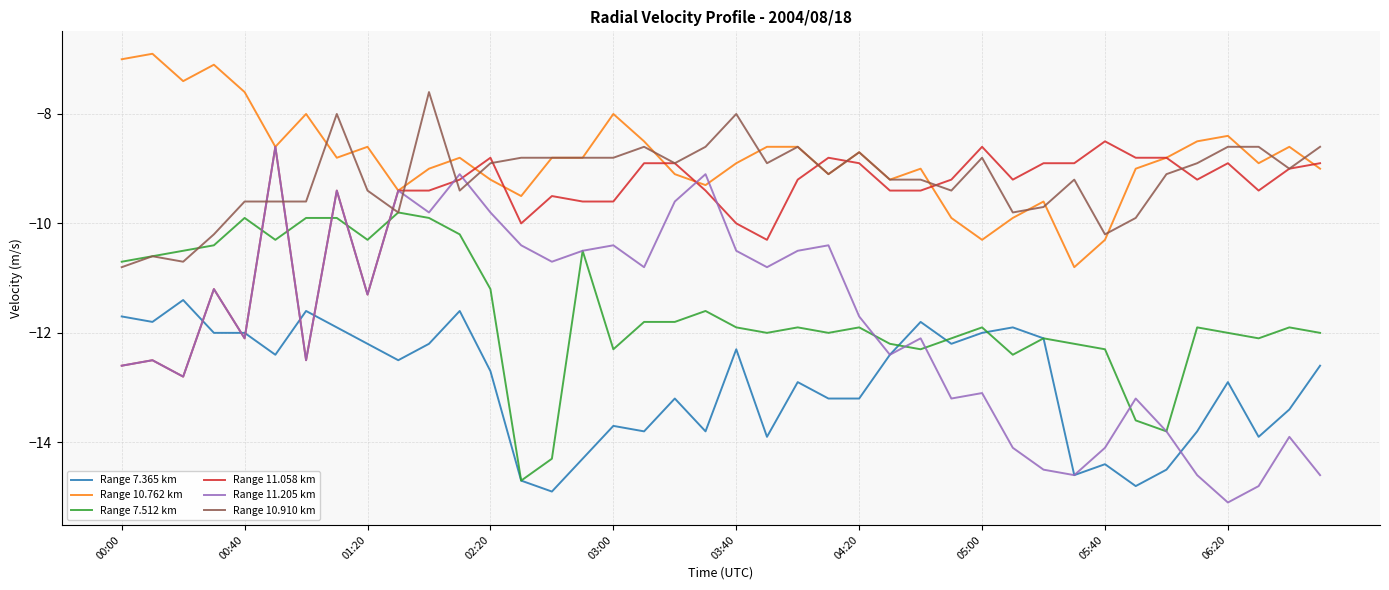

True or false: Range 10.762 km and Range 7.512 km intersect in this chart.

False